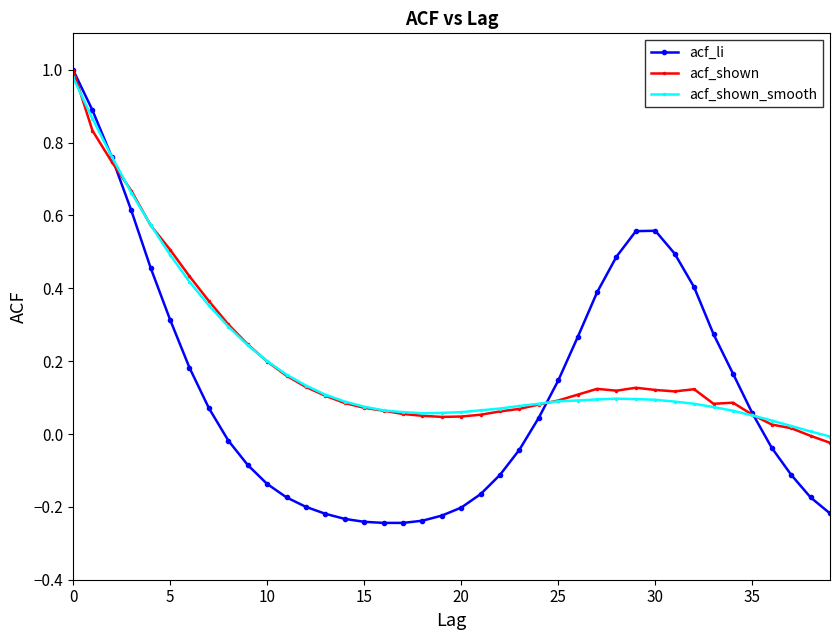

Which series has the widest spread of values?

acf_li